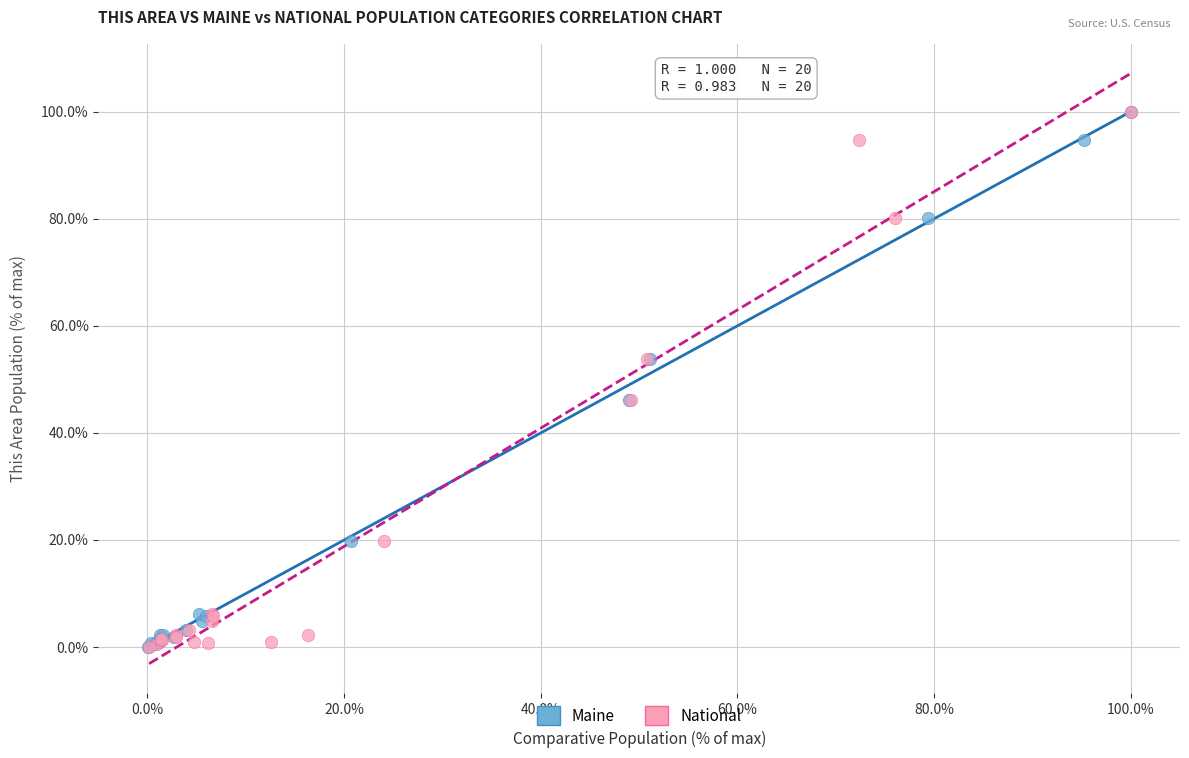

What are all the series names shown in the legend?

Maine, National